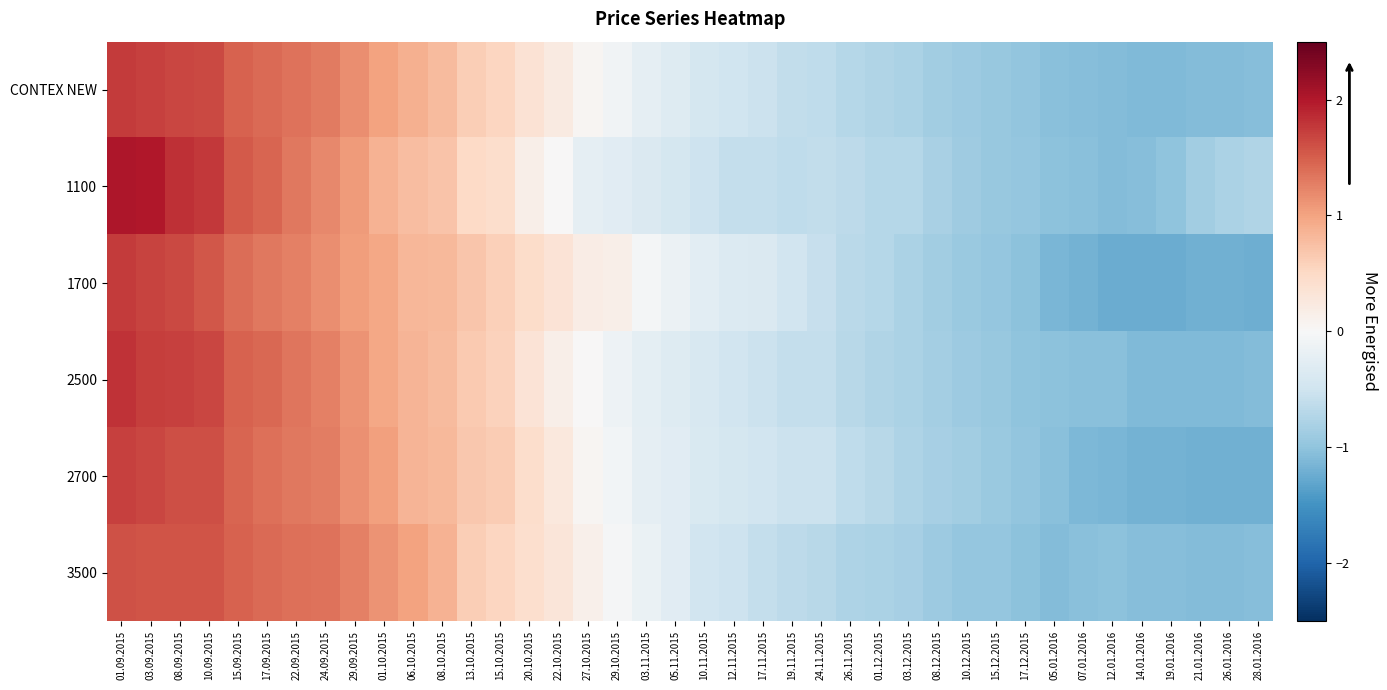

Which category has the lowest value across all series?

14.01.2016